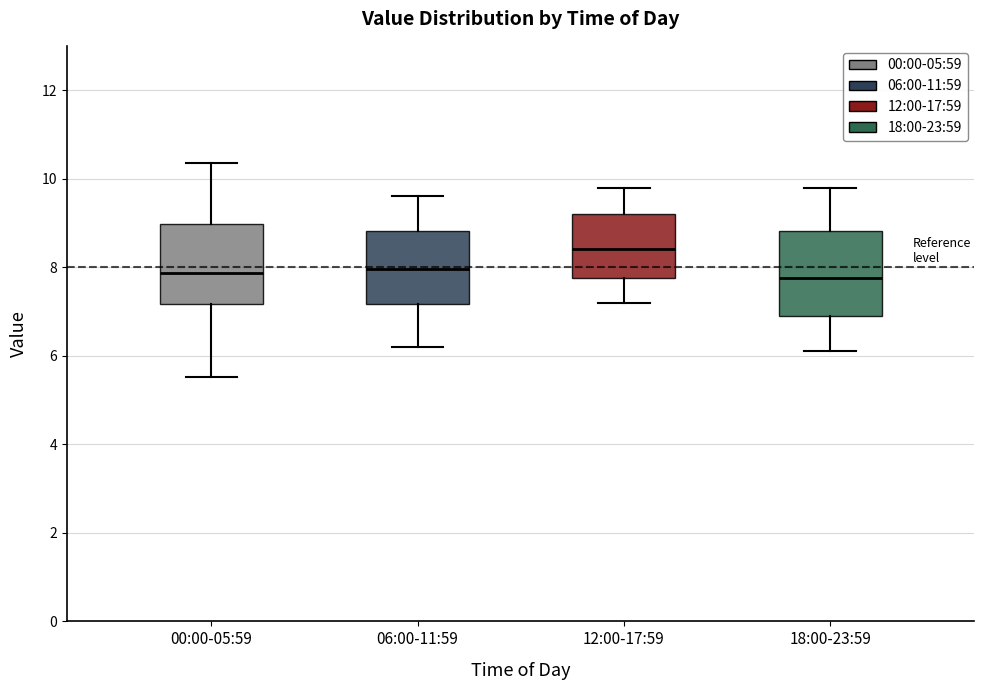

Reading left to right, read every box against the y-axis: the position of its median line, the range the box covers, and the ends of its whiskers. The values are not printed on the chart, so give them approximately, as read against the axis.

00:00-05:59: median 7.8, box 7.2 to 9.0, whiskers 5.6 to 10.4
06:00-11:59: median 8.0, box 7.2 to 8.8, whiskers 6.2 to 9.6
12:00-17:59: median 8.4, box 7.8 to 9.2, whiskers 7.2 to 9.8
18:00-23:59: median 7.8, box 7.0 to 8.8, whiskers 6.2 to 9.8